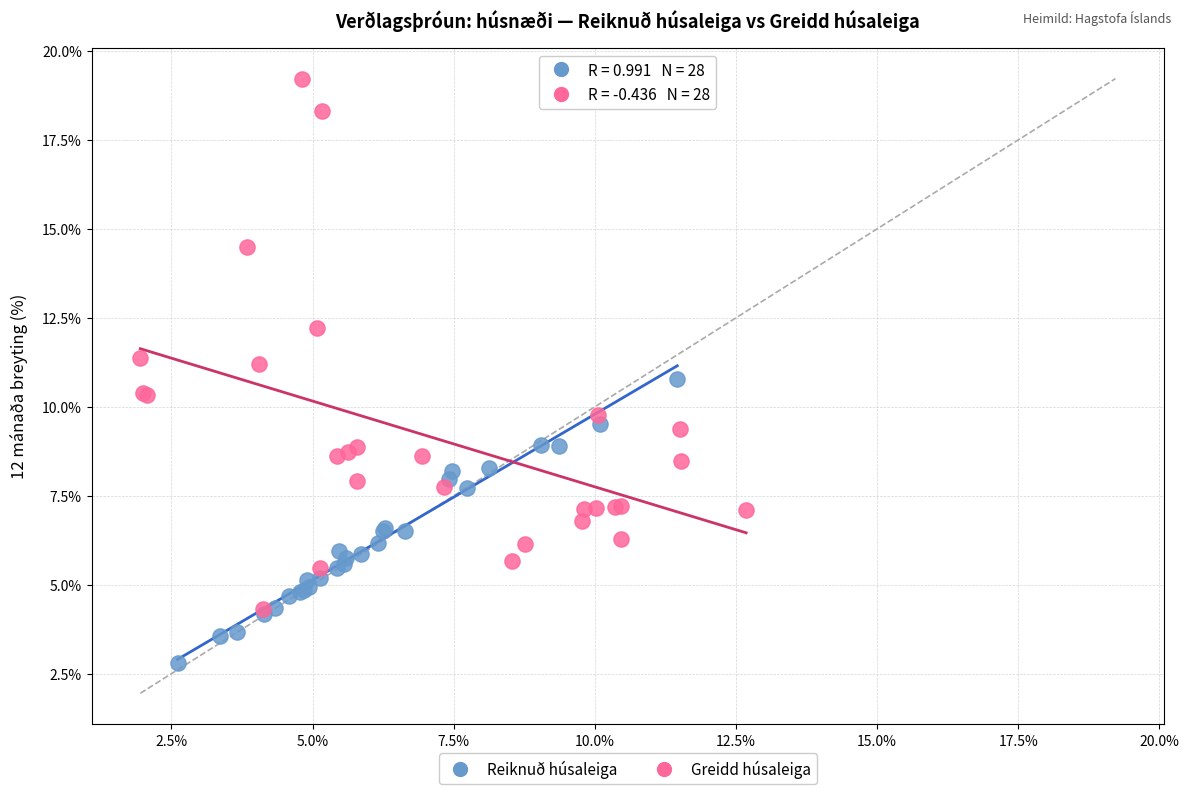

Which series has the largest Y range (max minus min)?

Greidd húsaleiga